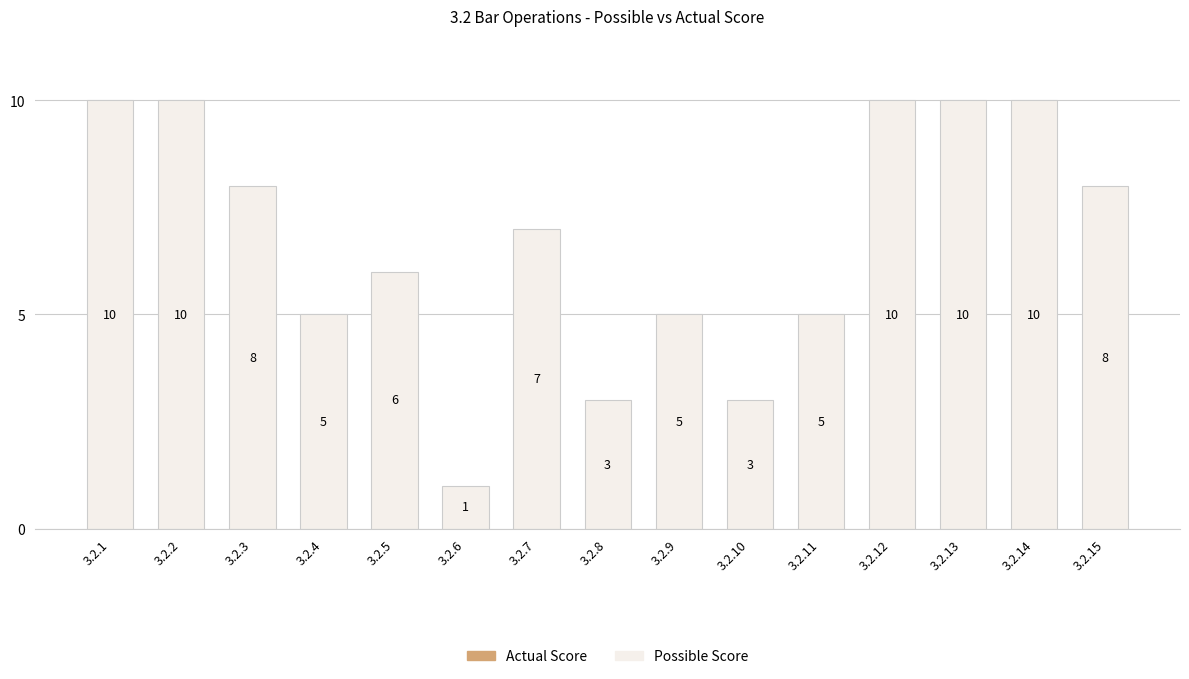

At which label does the data first exceed 7?

3.2.1